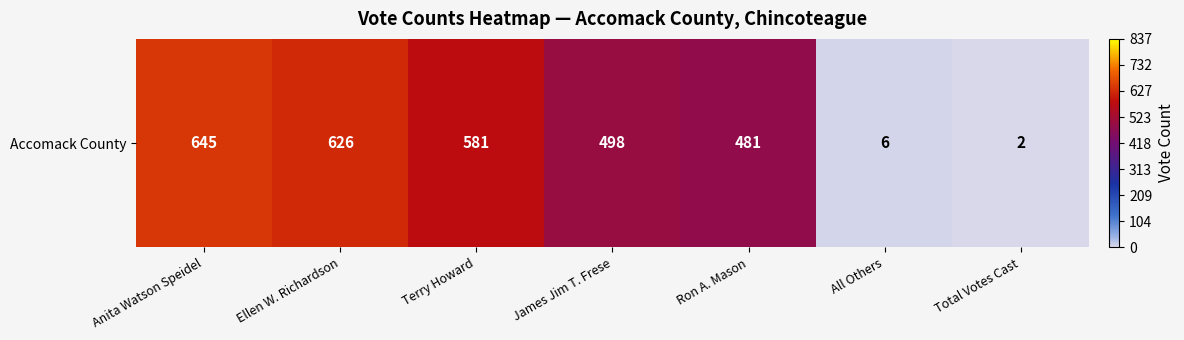

Is it true that the value at Anita Watson Speidel is 932?

False